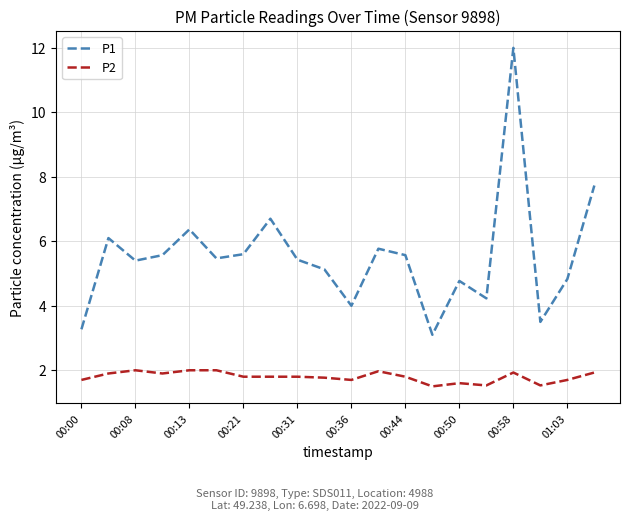

Which series has the widest spread of values?

P1